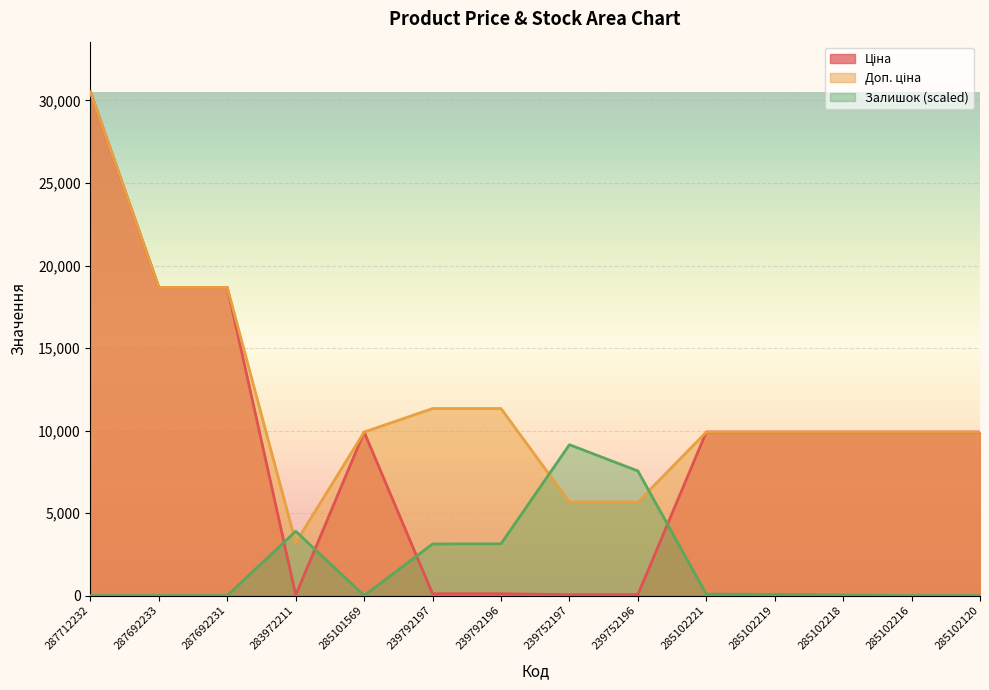

True or false: Ціна has a value of 9908.5 at 285102221.

True